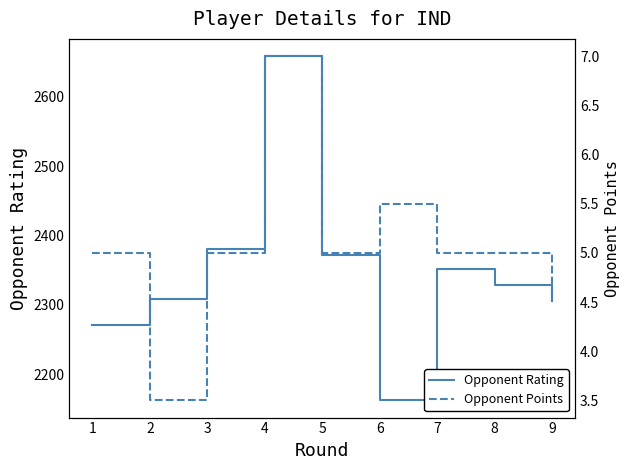

Reading right to left, extract all data points from this chart.

Opponent Rating: 9=2308.0	8=2329.0	7=2352.0	6=2162.0	5=2372.0	4=2659.0	3=2380.0	2=2308.0	1=2271.0
Opponent Points: 9=4.5	8=5.0	7=5.0	6=5.5	5=5.0	4=7.0	3=5.0	2=3.5	1=5.0